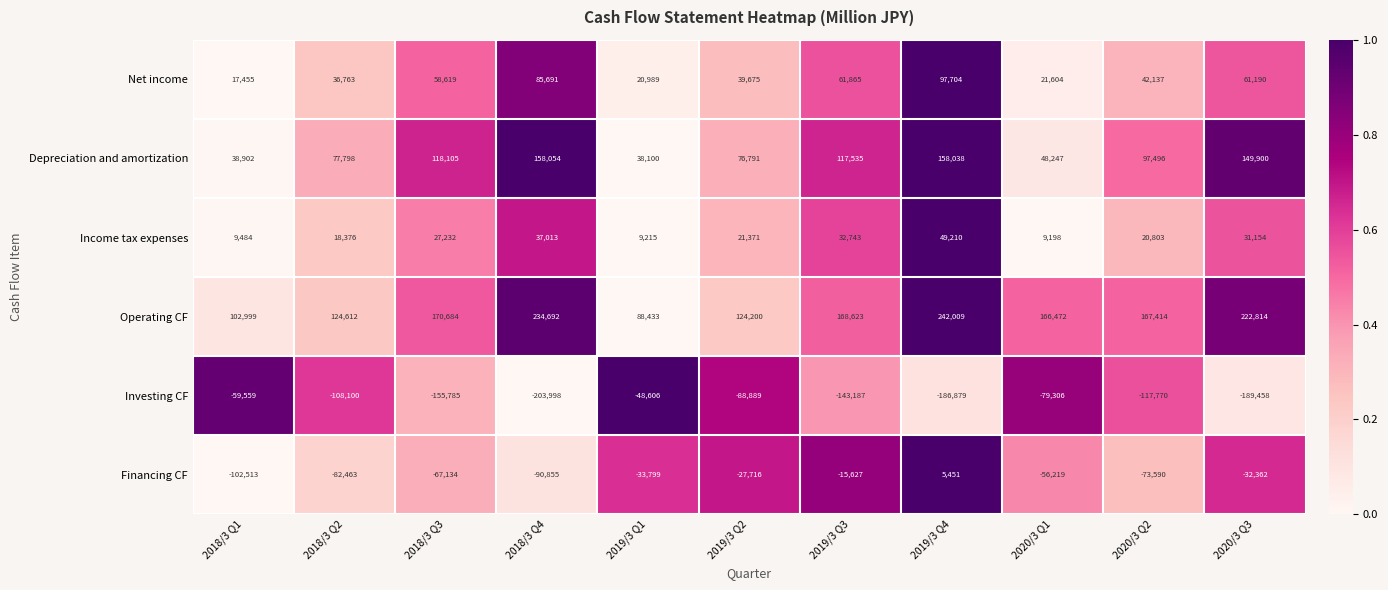

The Operating CF series shows 137299 at 2019/3 Q1. True or false?

False